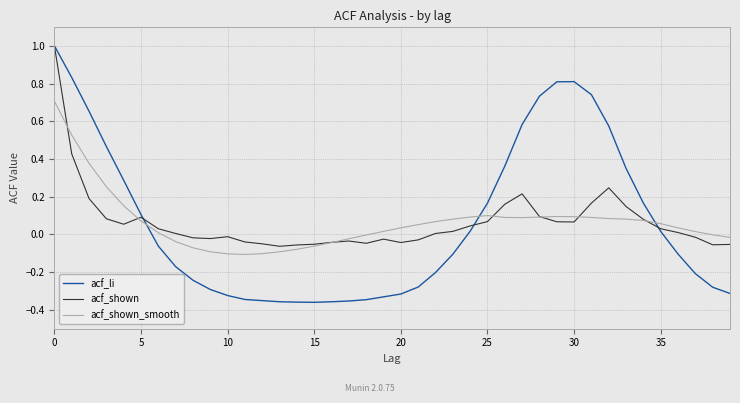

What is the highest value of the acf_li series?

1.0